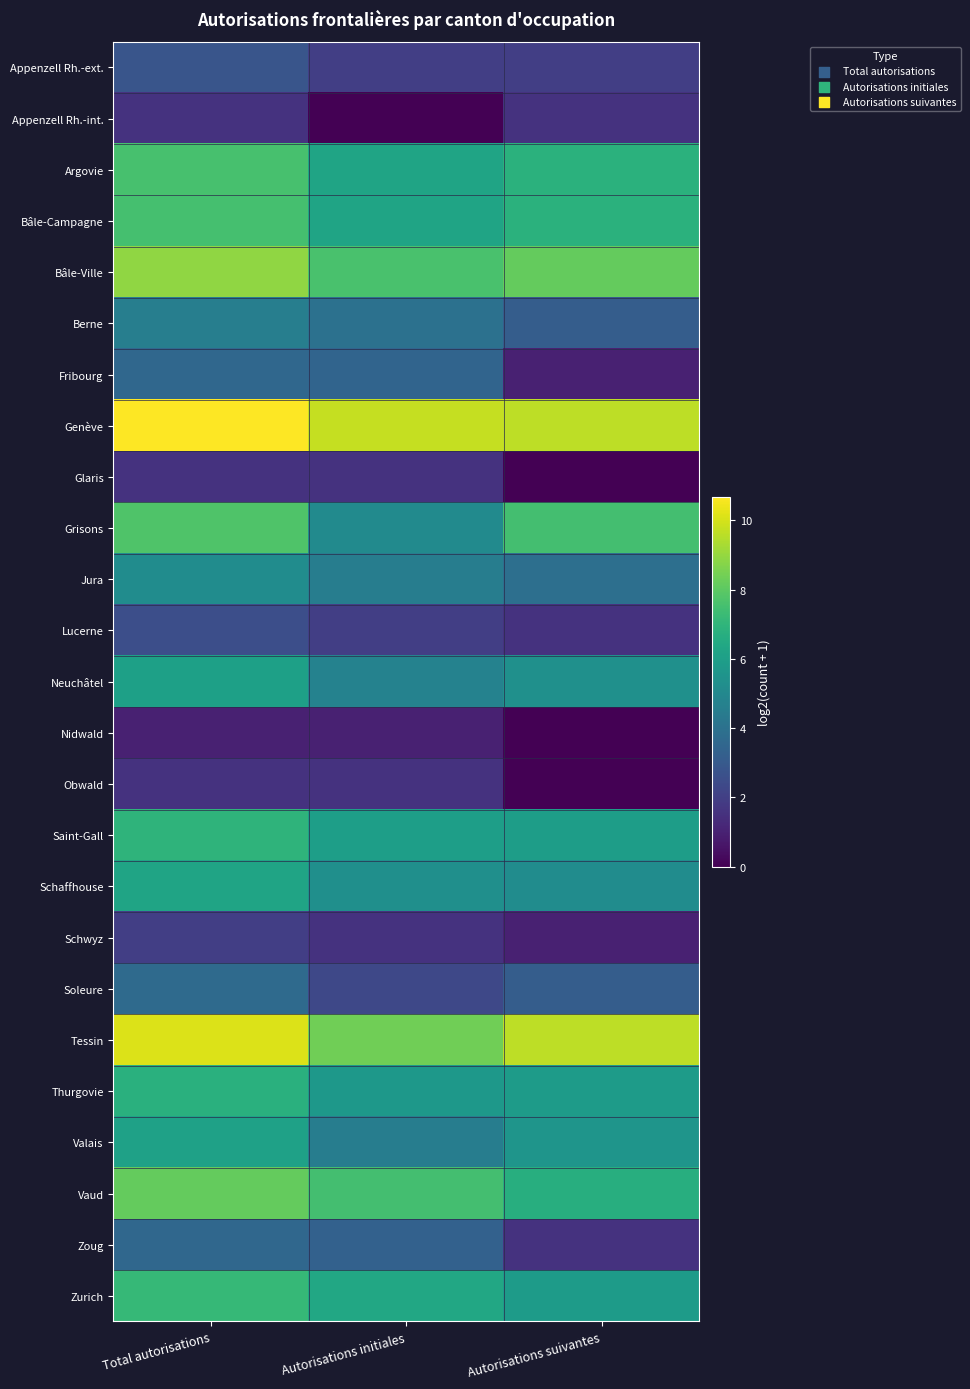

Reading left to right, list all the values displayed in this chart.

Appenzell Rh.-ext.: Total autorisations=2.8	Autorisations initiales=2.0	Autorisations suivantes=2.0
Appenzell Rh.-int.: Total autorisations=1.6	Autorisations initiales=0.0	Autorisations suivantes=1.6
Argovie: Total autorisations=7.6	Autorisations initiales=6.2	Autorisations suivantes=6.8
Bâle-Campagne: Total autorisations=7.5	Autorisations initiales=6.2	Autorisations suivantes=6.8
Bâle-Ville: Total autorisations=8.9	Autorisations initiales=7.6	Autorisations suivantes=8.1
Berne: Total autorisations=4.6	Autorisations initiales=4.0	Autorisations suivantes=3.2
Fribourg: Total autorisations=3.6	Autorisations initiales=3.5	Autorisations suivantes=1.0
Genève: Total autorisations=10.7	Autorisations initiales=9.8	Autorisations suivantes=9.6
Glaris: Total autorisations=1.6	Autorisations initiales=1.6	Autorisations suivantes=0.0
Grisons: Total autorisations=7.7	Autorisations initiales=5.1	Autorisations suivantes=7.5
Jura: Total autorisations=5.2	Autorisations initiales=4.5	Autorisations suivantes=3.9
Lucerne: Total autorisations=2.6	Autorisations initiales=2.0	Autorisations suivantes=1.6
Neuchâtel: Total autorisations=6.1	Autorisations initiales=4.8	Autorisations suivantes=5.4
Nidwald: Total autorisations=1.0	Autorisations initiales=1.0	Autorisations suivantes=0.0
Obwald: Total autorisations=1.6	Autorisations initiales=1.6	Autorisations suivantes=0.0
Saint-Gall: Total autorisations=7.0	Autorisations initiales=6.0	Autorisations suivantes=6.0
Schaffhouse: Total autorisations=6.2	Autorisations initiales=5.3	Autorisations suivantes=5.2
Schwyz: Total autorisations=2.0	Autorisations initiales=1.6	Autorisations suivantes=1.0
Soleure: Total autorisations=3.7	Autorisations initiales=2.3	Autorisations suivantes=3.2
Tessin: Total autorisations=10.1	Autorisations initiales=8.4	Autorisations suivantes=9.6
Thurgovie: Total autorisations=6.8	Autorisations initiales=5.7	Autorisations suivantes=5.9
Valais: Total autorisations=6.1	Autorisations initiales=4.5	Autorisations suivantes=5.6
Vaud: Total autorisations=8.1	Autorisations initiales=7.5	Autorisations suivantes=6.7
Zoug: Total autorisations=3.6	Autorisations initiales=3.3	Autorisations suivantes=1.6
Zurich: Total autorisations=7.1	Autorisations initiales=6.4	Autorisations suivantes=5.9